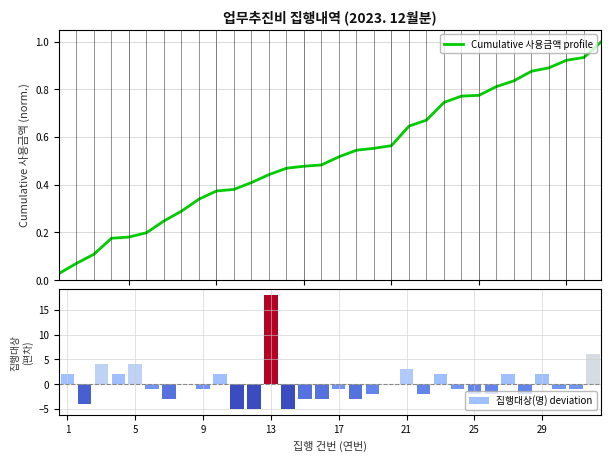

Is it true that 집행대상(명) deviation equals -1 at 17?

True